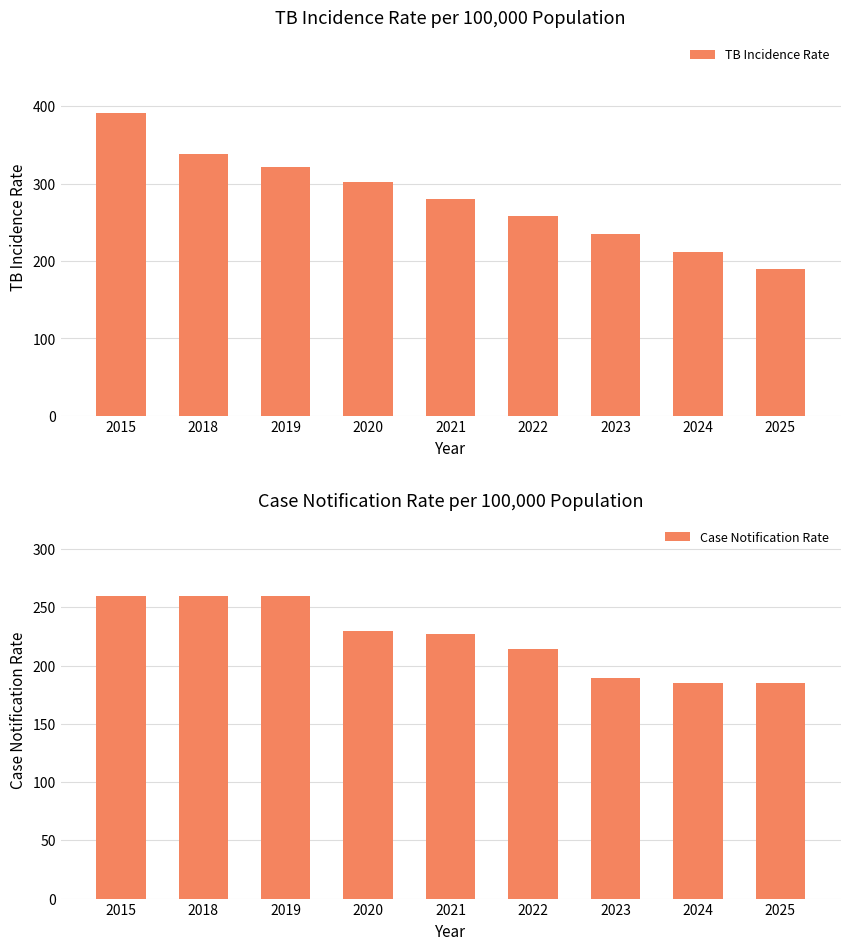

List the labels in order of TB Incidence Rate value, largest first.

2015, 2018, 2019, 2020, 2021, 2022, 2023, 2024, 2025